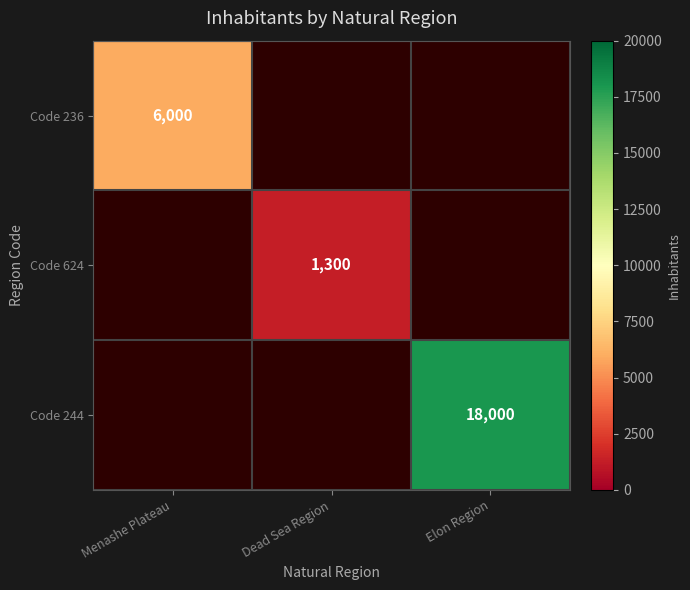

True or false: Code 624 has a value of 1300 at Dead Sea Region.

True